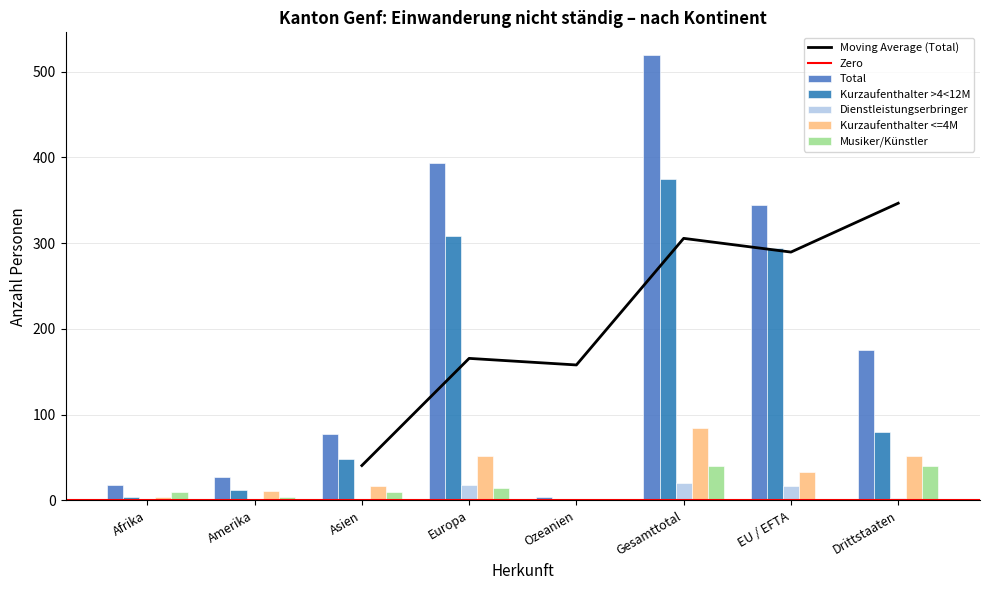

Reading left to right, what are all the values shown in this chart?

Total: 18	27	77	393	4	520	345	175
Kurzaufenthalter >4<12M: 4	12	48	309	2	375	295	80
Dienstleistungserbringer: 0	0	2	18	0	20	17	3
Kurzaufenthalter <=4M: 4	11	17	52	0	85	33	52
Musiker/Künstler: 10	4	10	14	2	40	0	40